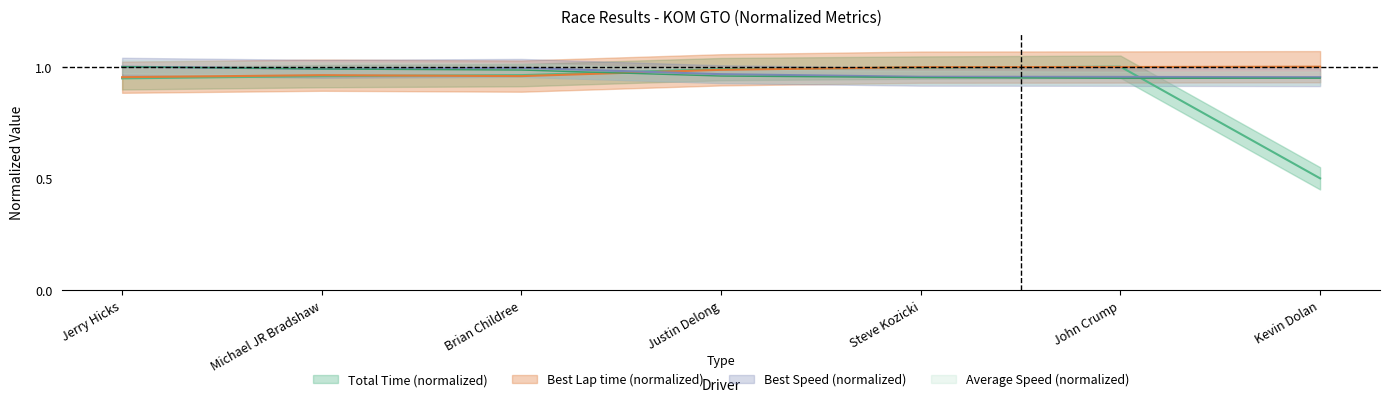

Between Brian Childree and John Crump, which series saw the biggest shift?

Best Lap time